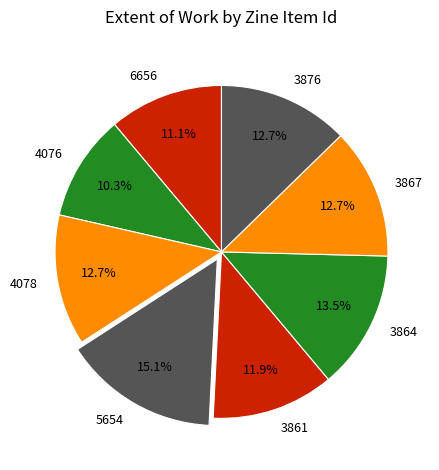

True or false: 3864 accounts for 1% of the total.

False